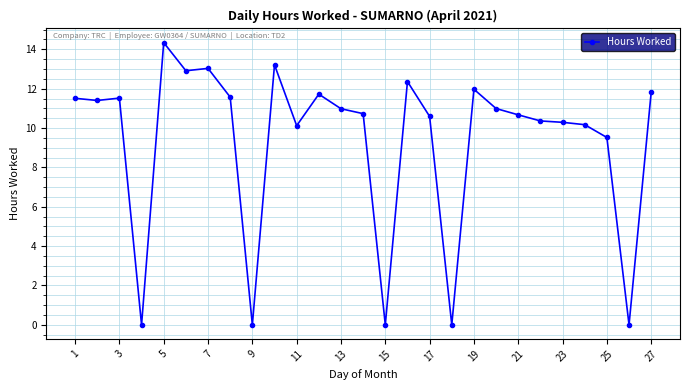

What is the maximum value shown in the chart?

14.3